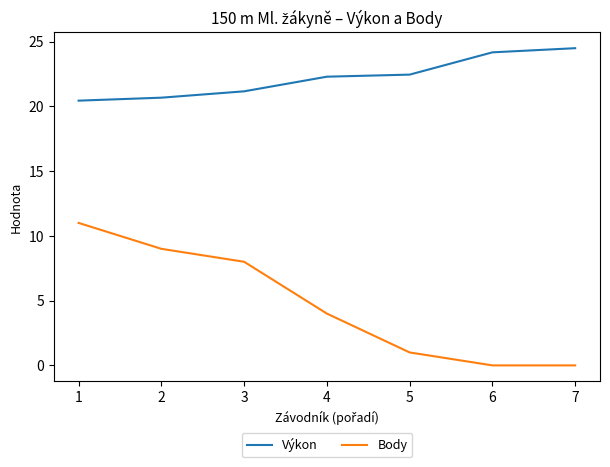

True or false: Výkon and Body intersect in this chart.

False